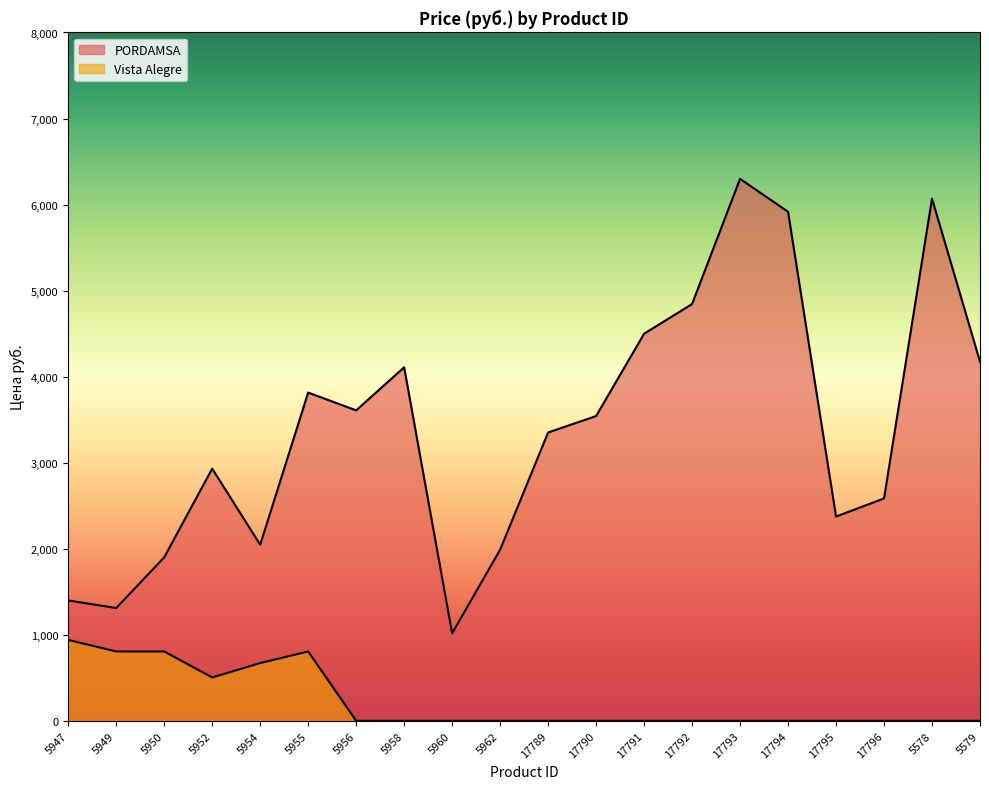

Which series has the largest range (max minus min)?

PORDAMSA